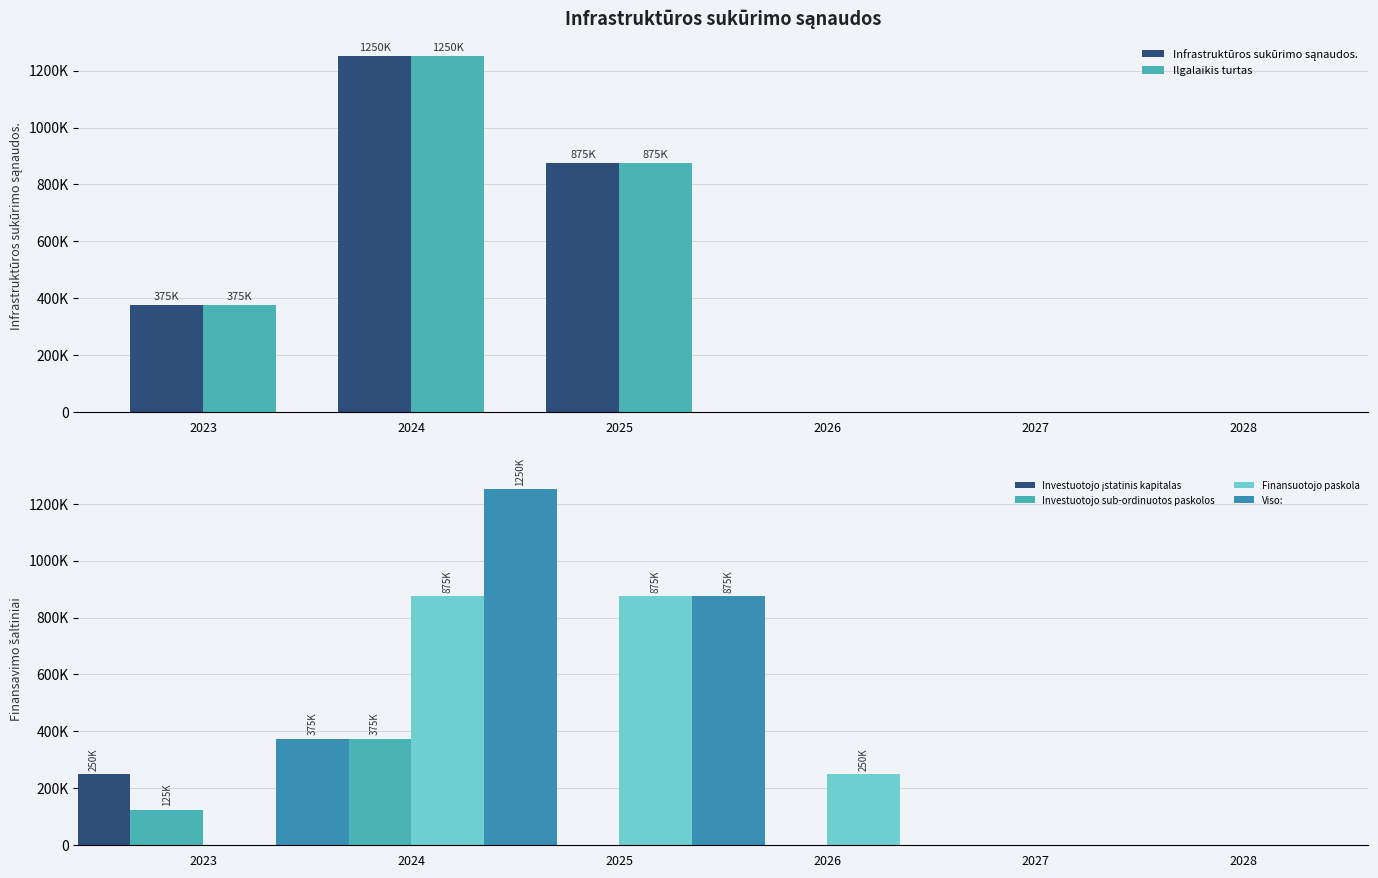

Which series has the largest range (max minus min)?

Infrastruktūros sukūrimo sąnaudos.